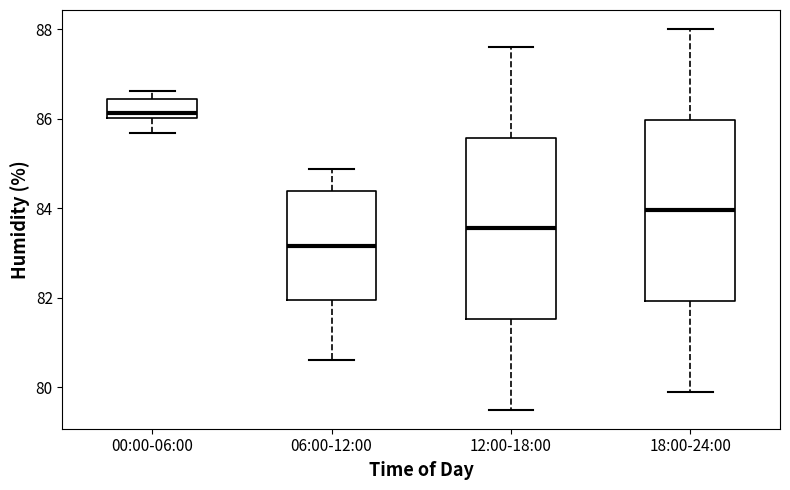

Reading left to right, transcribe this box plot: for each box, give where its median line is, the range the box spans, and where its two whiskers end, as read against the y-axis. The values are not printed on the chart, so give them approximately, as read against the axis.

00:00-06:00: median 86.2, box 86.0 to 86.4, whiskers 85.6 to 86.6
06:00-12:00: median 83.2, box 82.0 to 84.4, whiskers 80.6 to 84.8
12:00-18:00: median 83.6, box 81.6 to 85.6, whiskers 79.6 to 87.6
18:00-24:00: median 84.0, box 82.0 to 86.0, whiskers 80.0 to 88.0